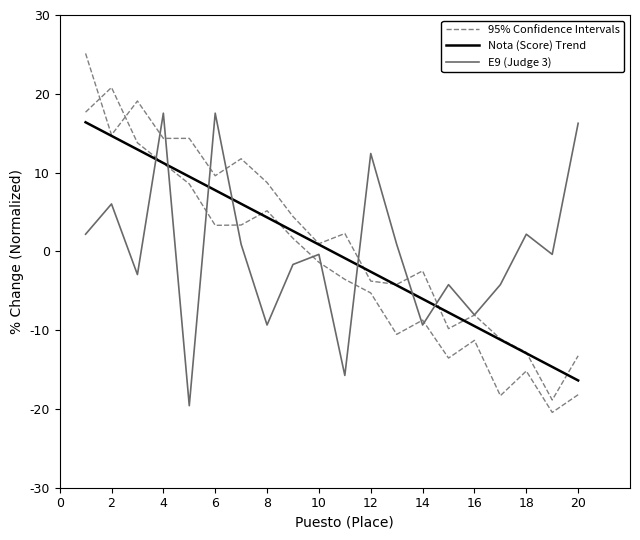

Does the chart display data point markers on the line(s)?

No